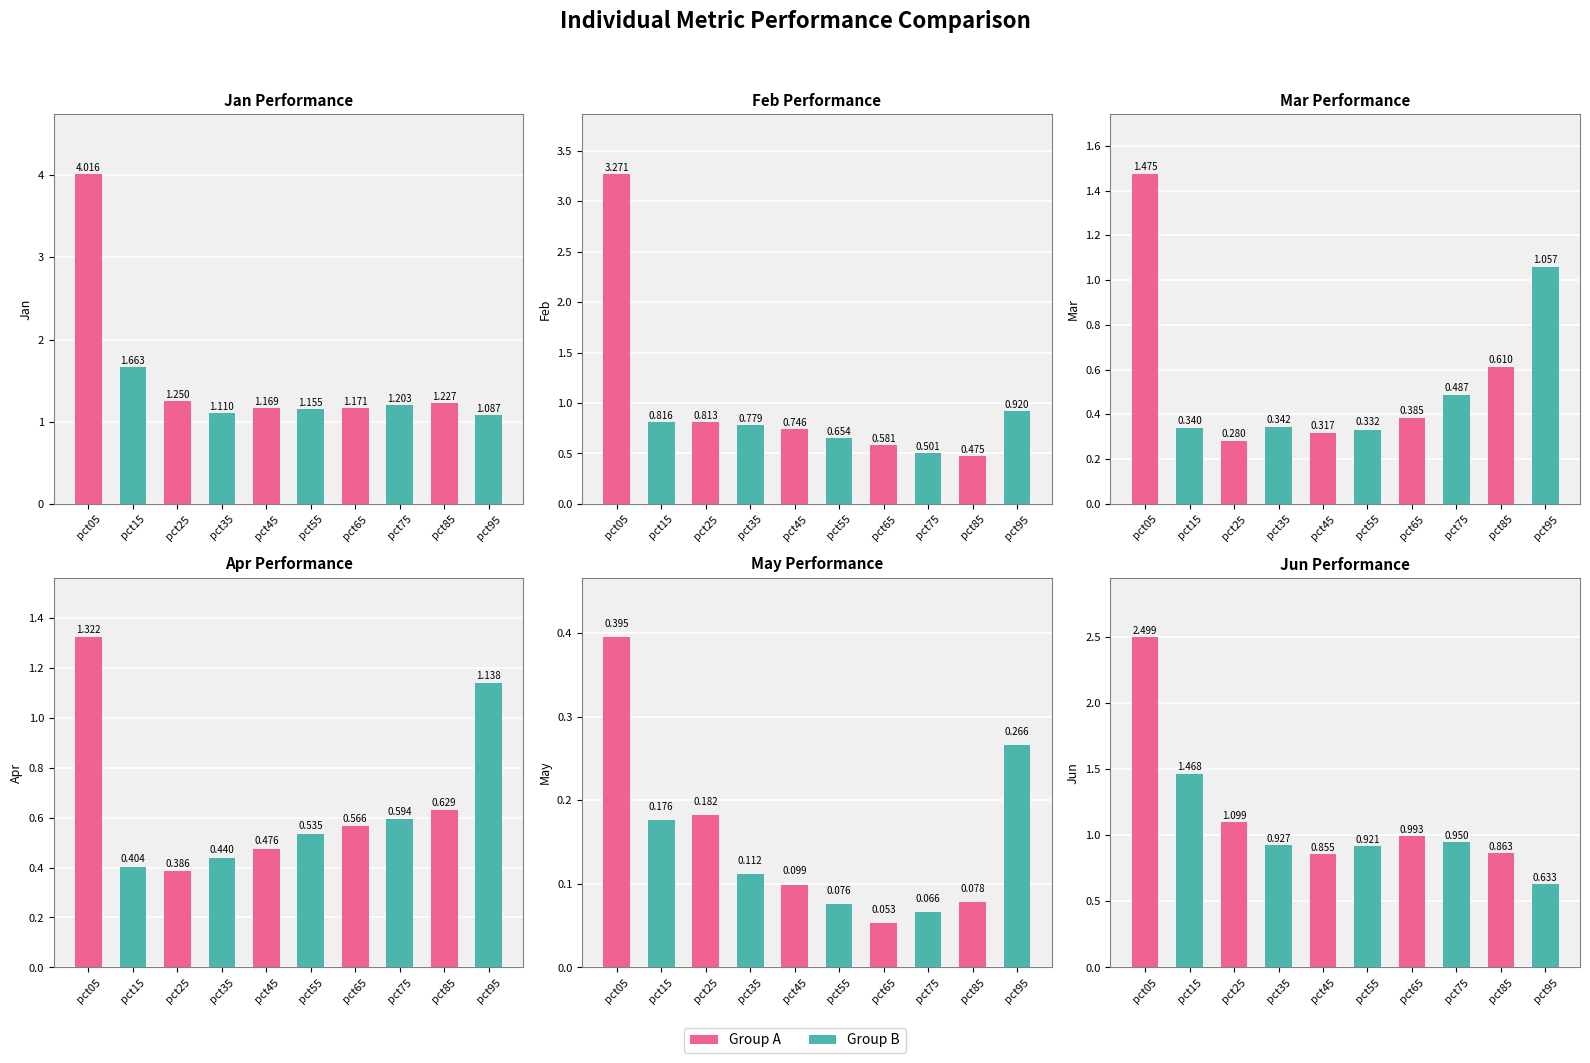

What is the value of the Jun bar at the 10th from the left?

0.6